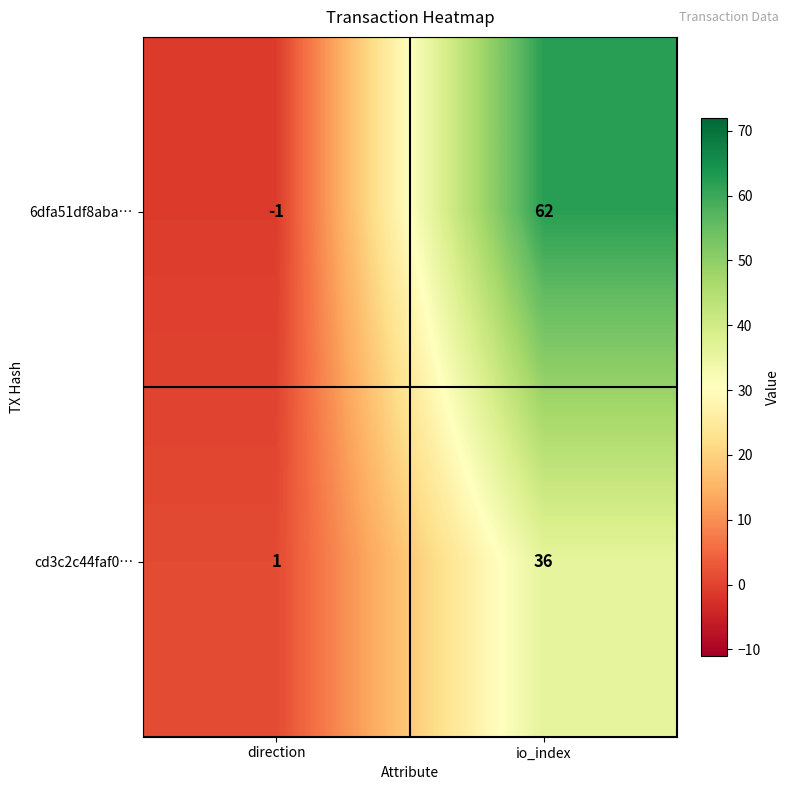

At which category does the chart reach its minimum across all series?

direction